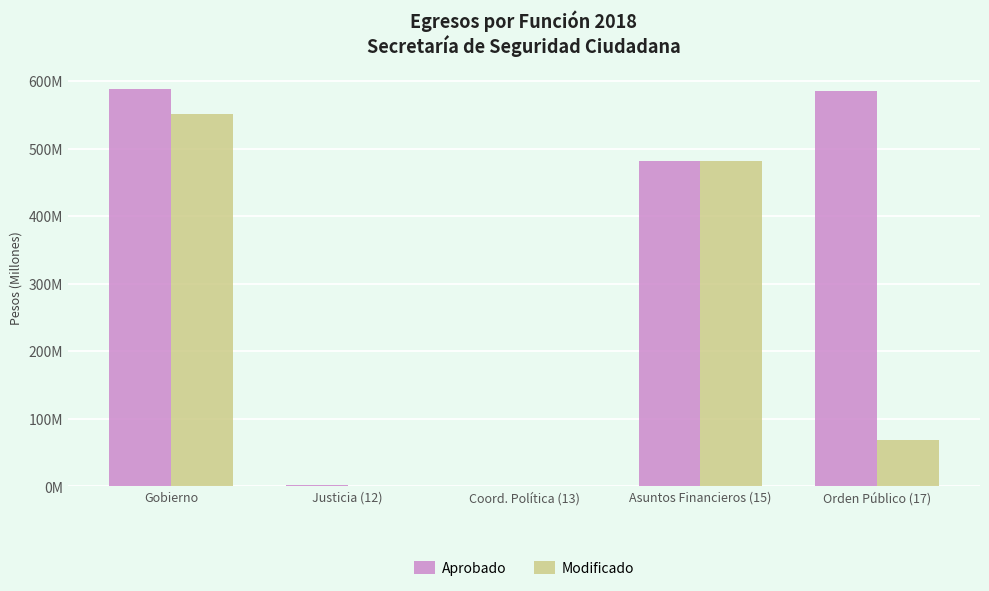

Are the bars grouped side by side (vs. stacked)?

Yes